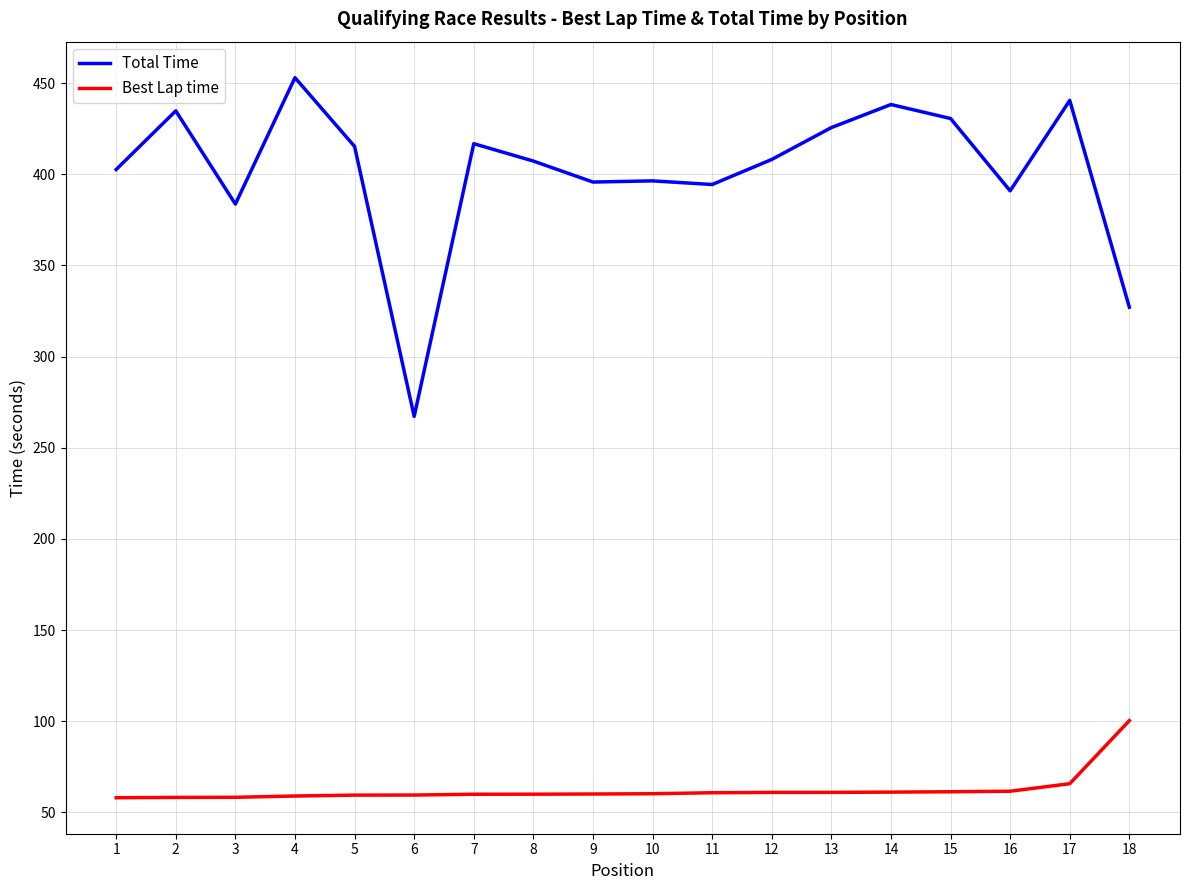

The Total Time series shows 270.1 at 10. True or false?

False